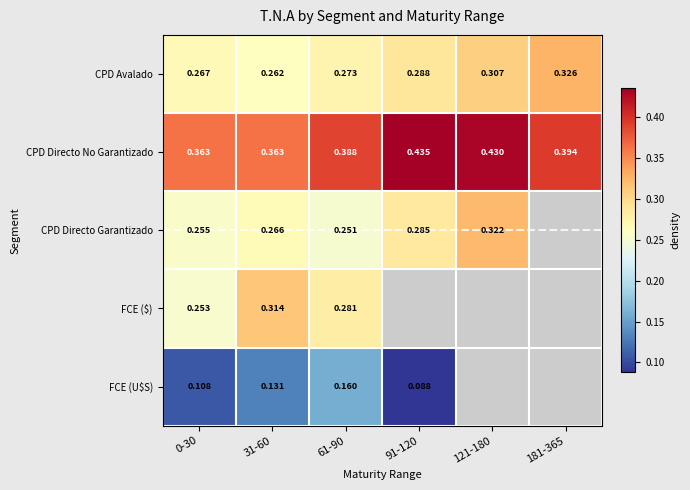

Is it true that CPD Directo No Garantizado equals 0.2 at 31-60?

False